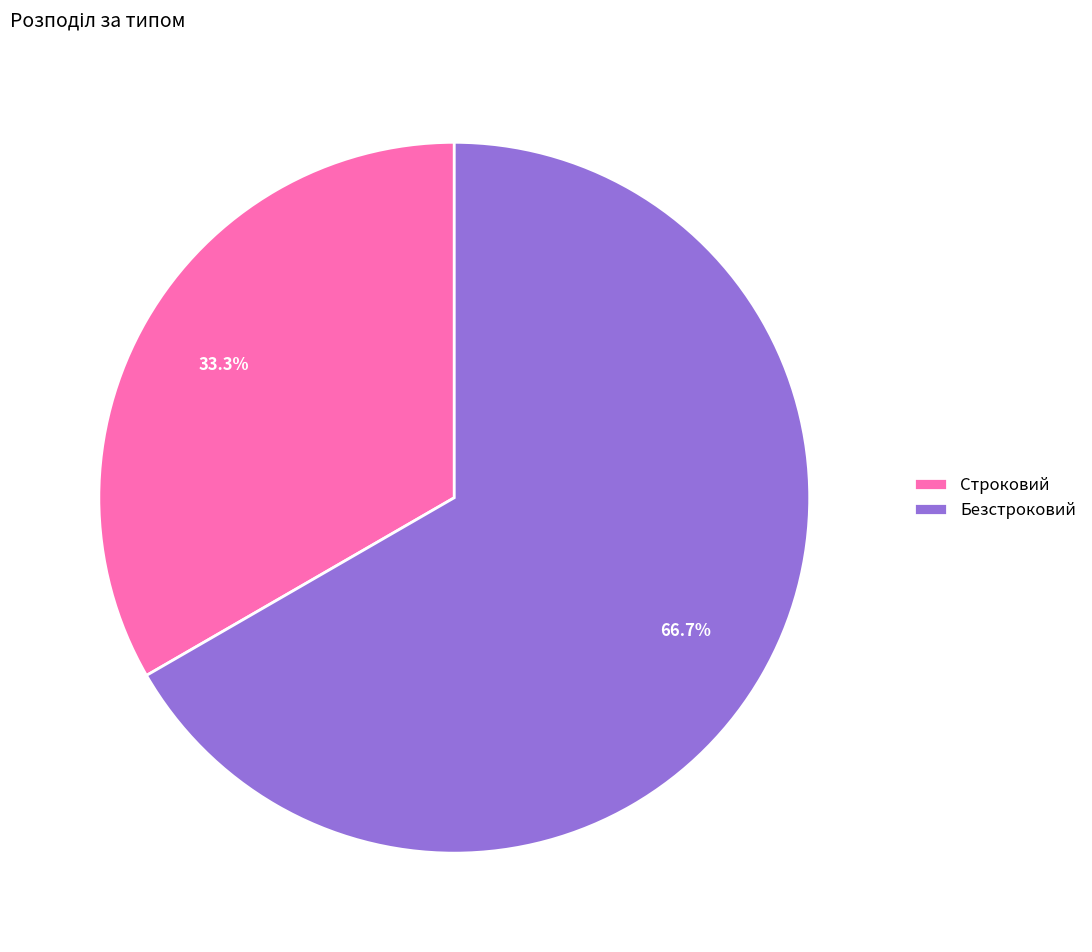

To the nearest percent, what portion does Безстроковий represent?

67%